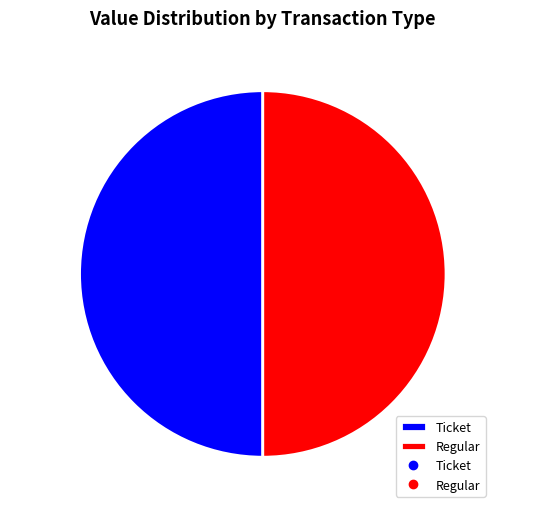

Is it true that Ticket is 64% of the pie?

False